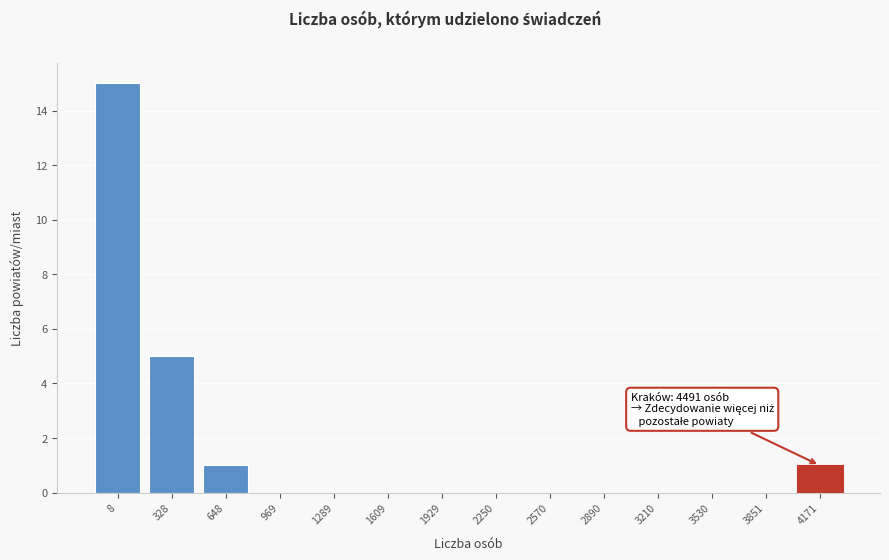

Reading left to right, what are all the values shown in this chart?

8=15	328=5	648=1	969=0	1289=0	1609=0	1929=0	2250=0	2570=0	2890=0	3210=0	3530=0	3851=0	4171=1